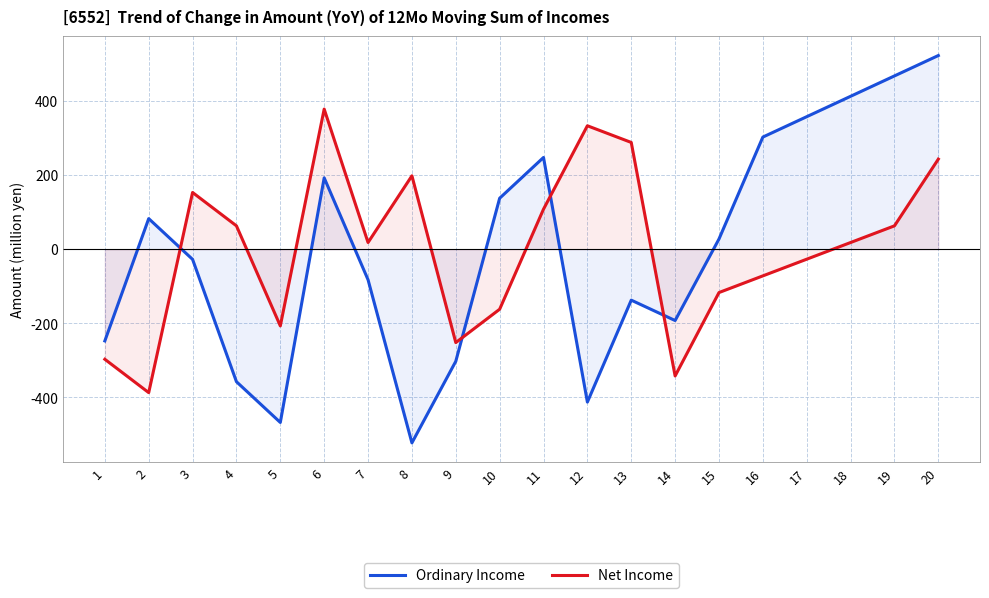

Rank the series at 17 from lowest to highest value.

Net Income, Ordinary Income